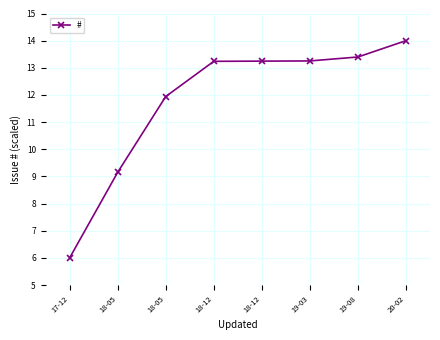

List the labels in order of value, largest first.

20-02, 19-08, 19-03, 18-12, 18-12, 18-05, 18-05, 17-12